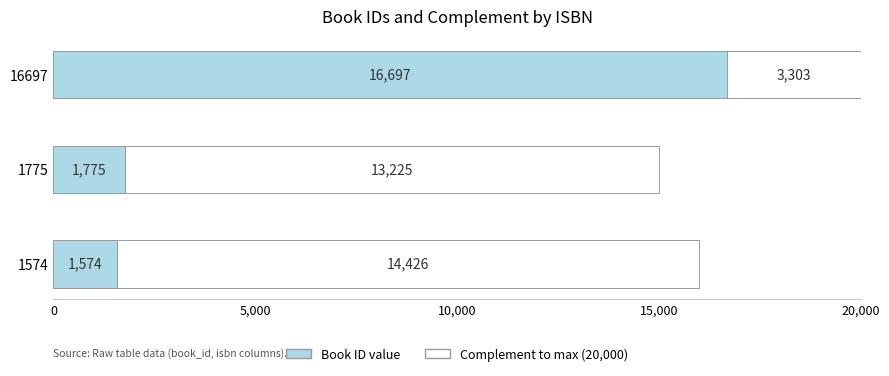

At which category is the sum across all series the highest?

16697